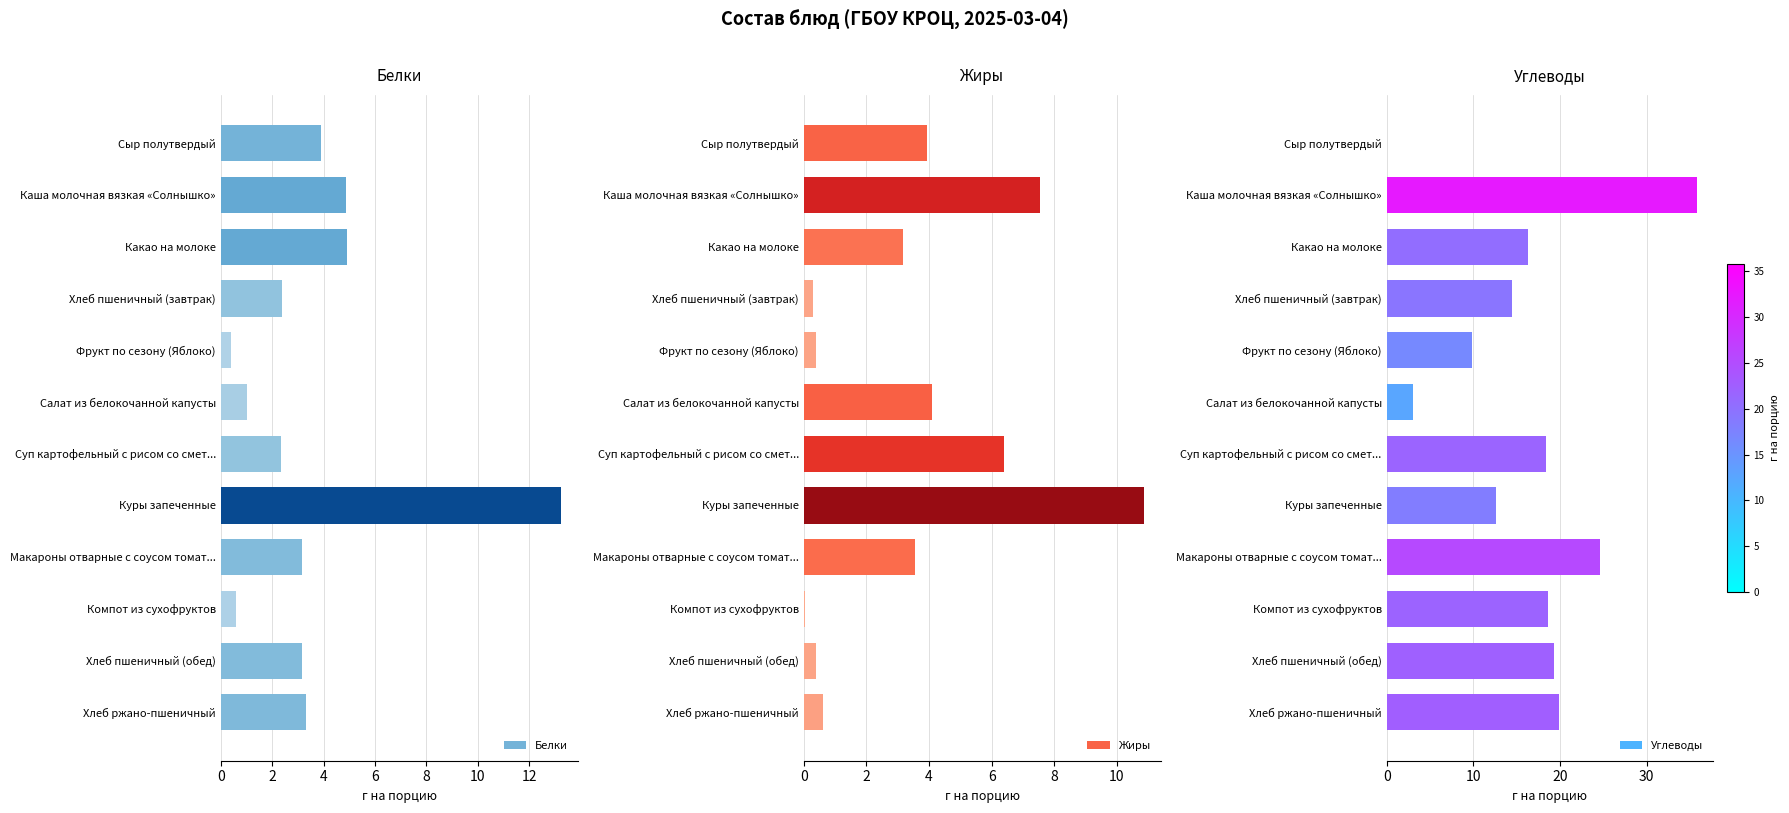

What is the average value of the Жиры series?

3.4